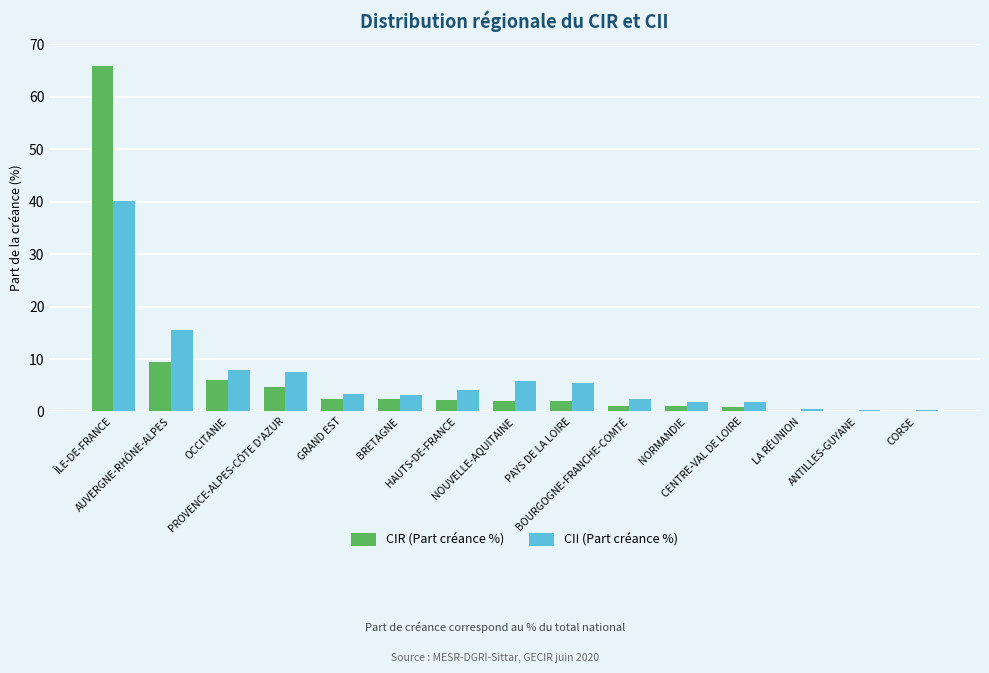

Which series has the largest range (max minus min)?

CIR (Part créance %)